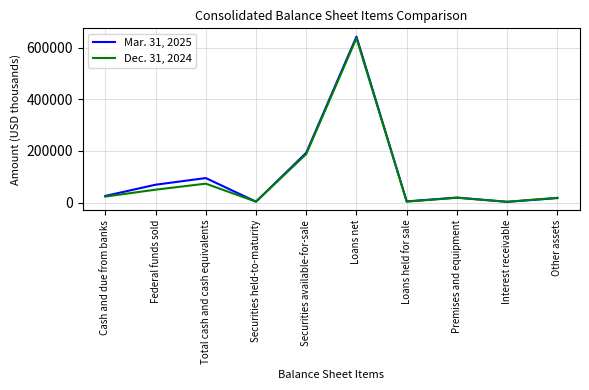

List the series in order of their peak value, lowest first.

Dec. 31, 2024, Mar. 31, 2025